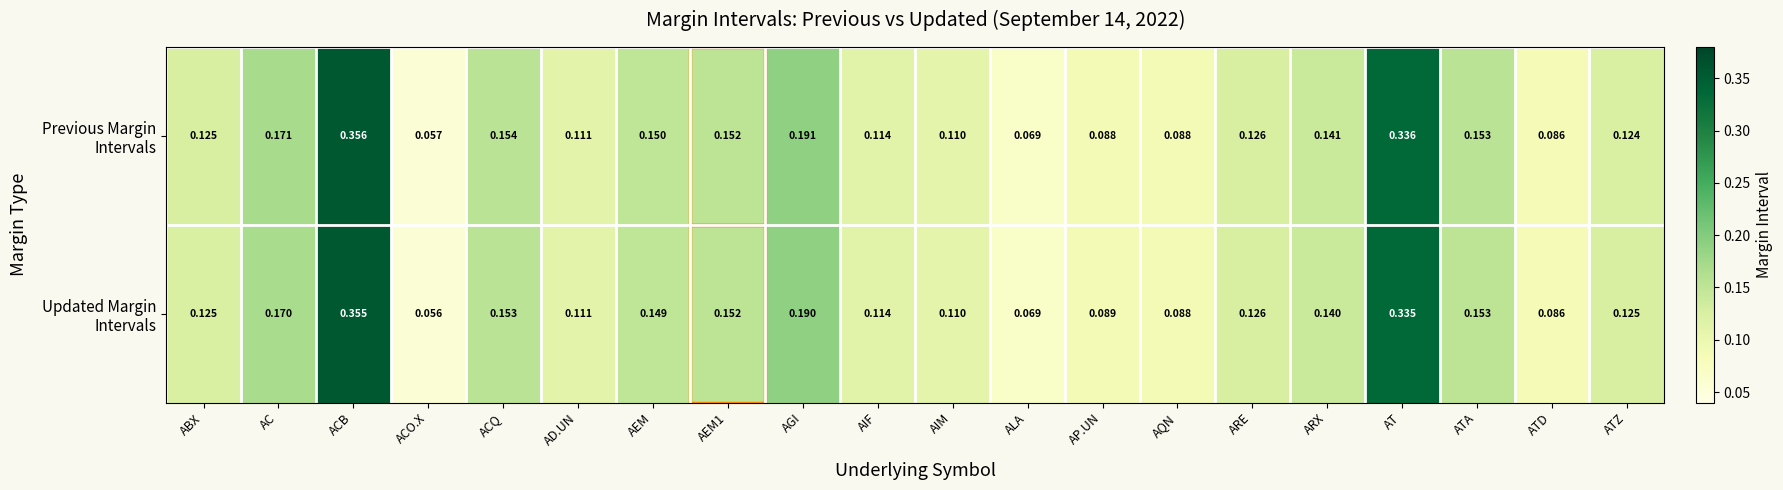

Which category has the lowest value across all series?

ACO.X